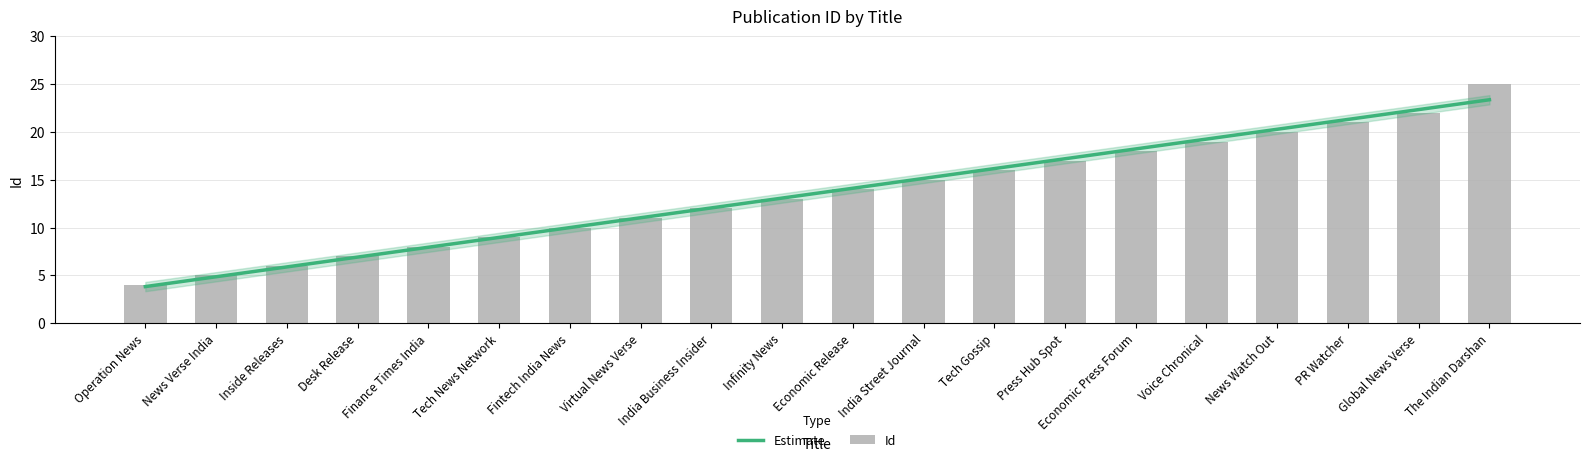

What is the label of the 17th bar from the left?

News Watch Out